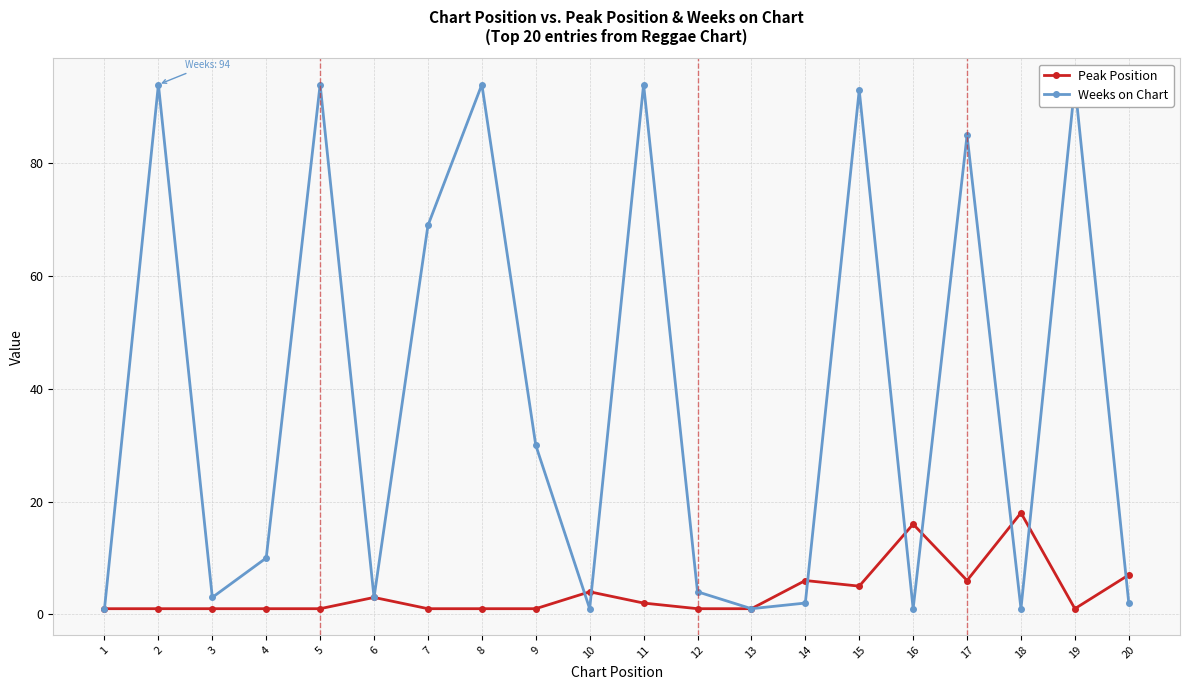

What is the difference between the Weeks on Chart values at 7 and 5?

25